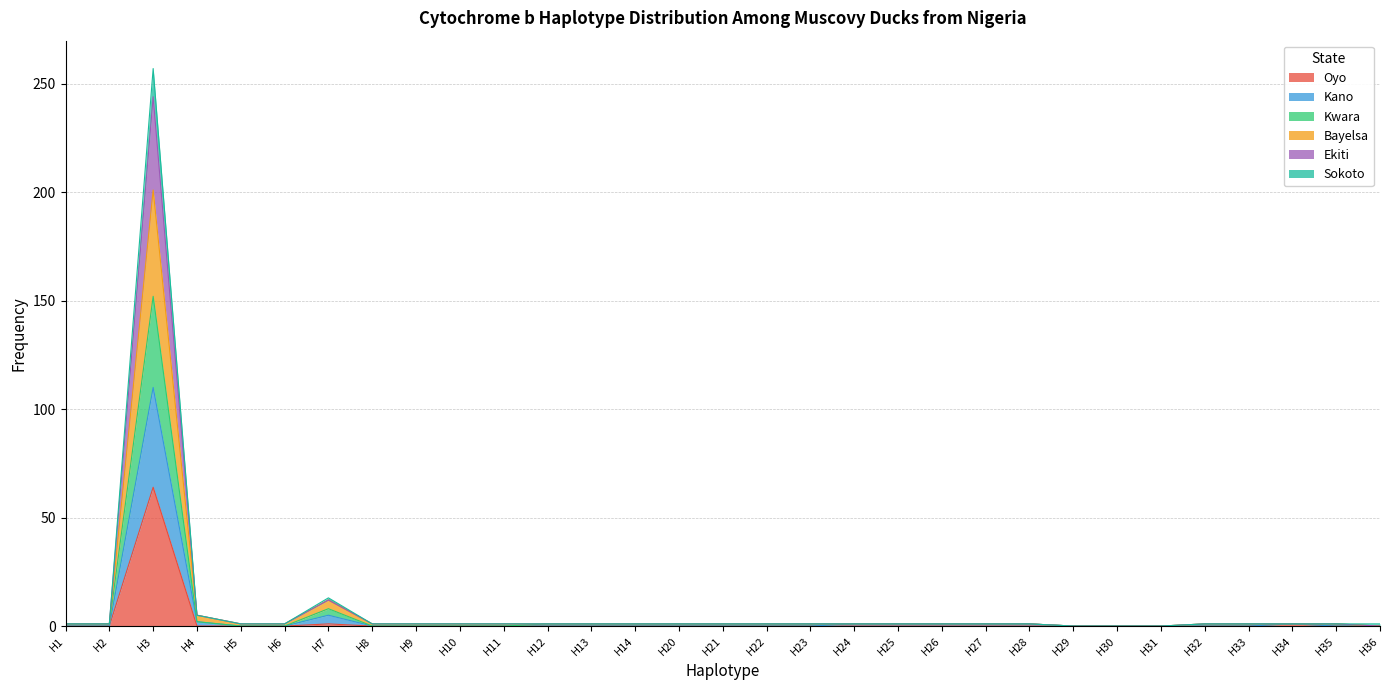

Is it true that Bayelsa equals 12 at H7?

True